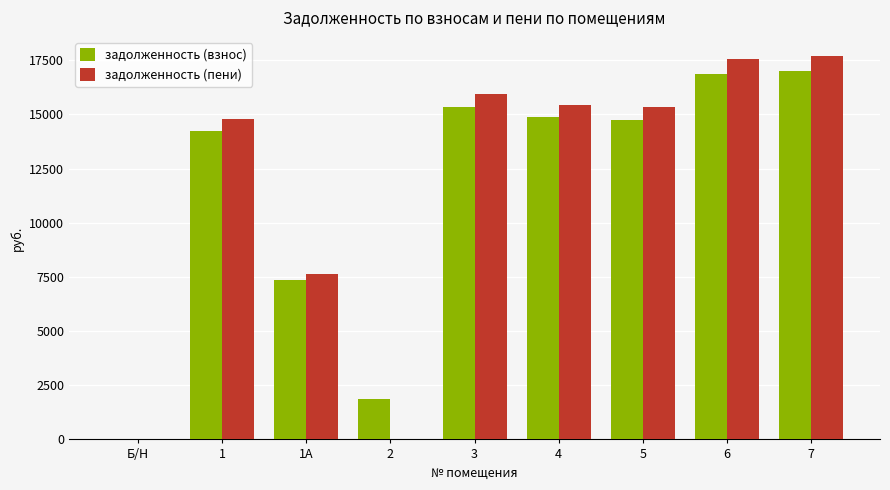

How many groups of bars are there?

9